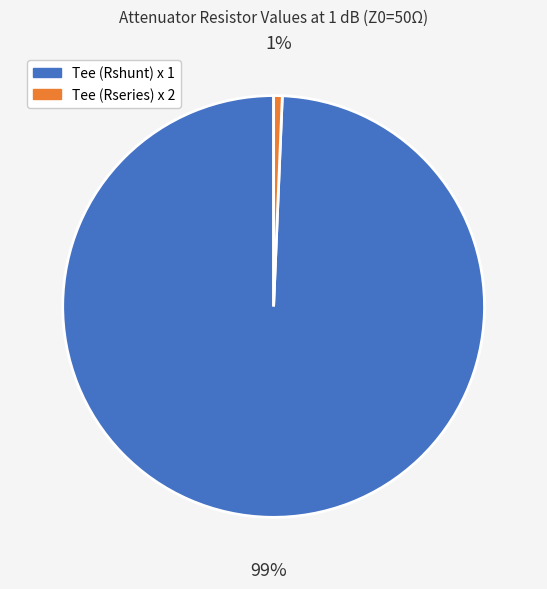

Which slice is the smallest?

Tee (Rseries) x 2